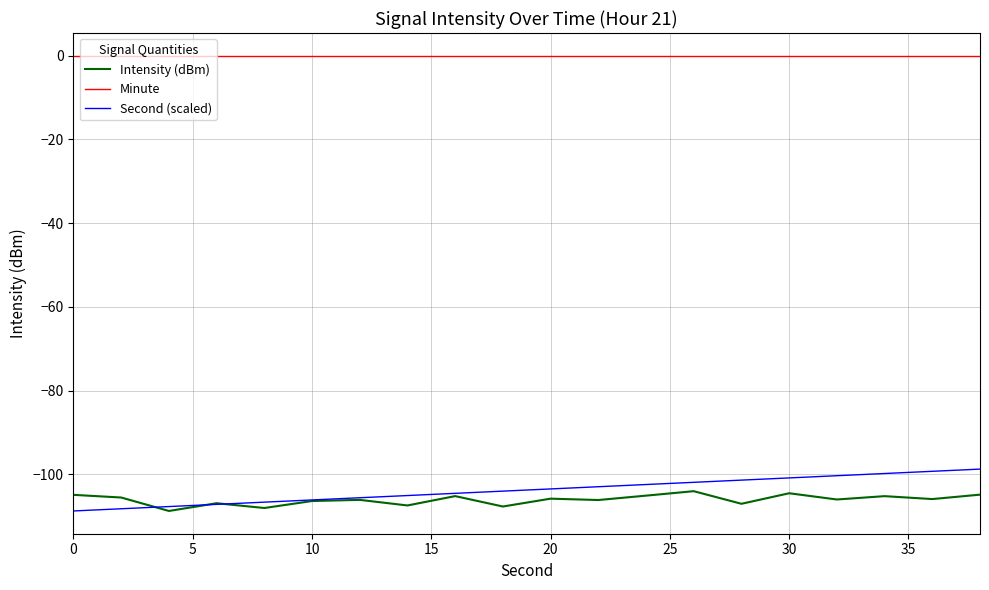

Which series has the largest total across all categories?

Minute